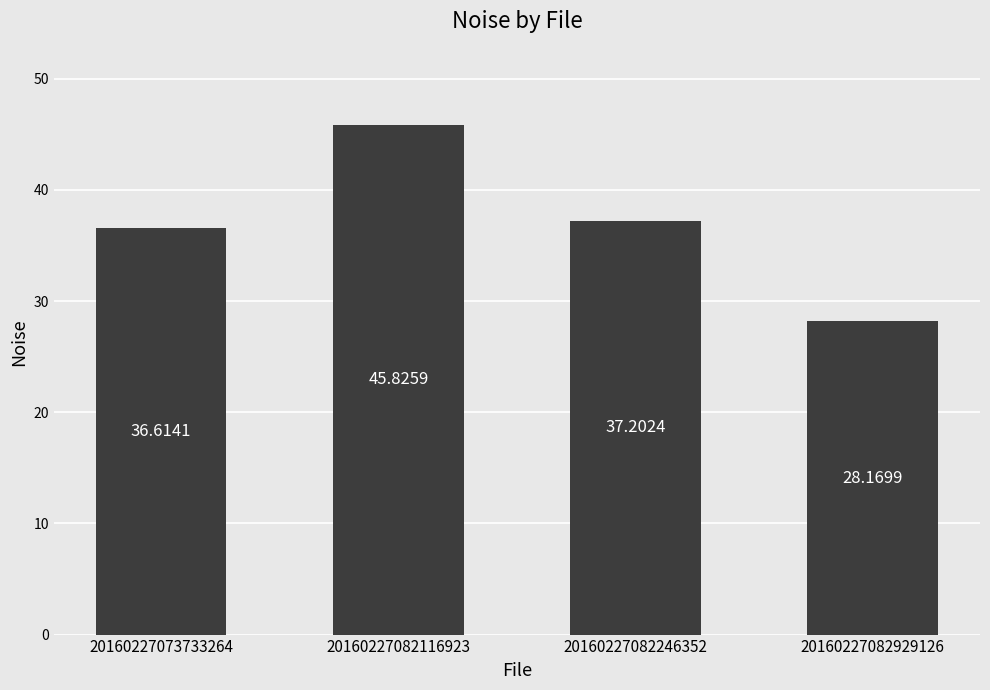

Reading left to right, list all the values displayed in this chart.

36.6	45.8	37.2	28.2